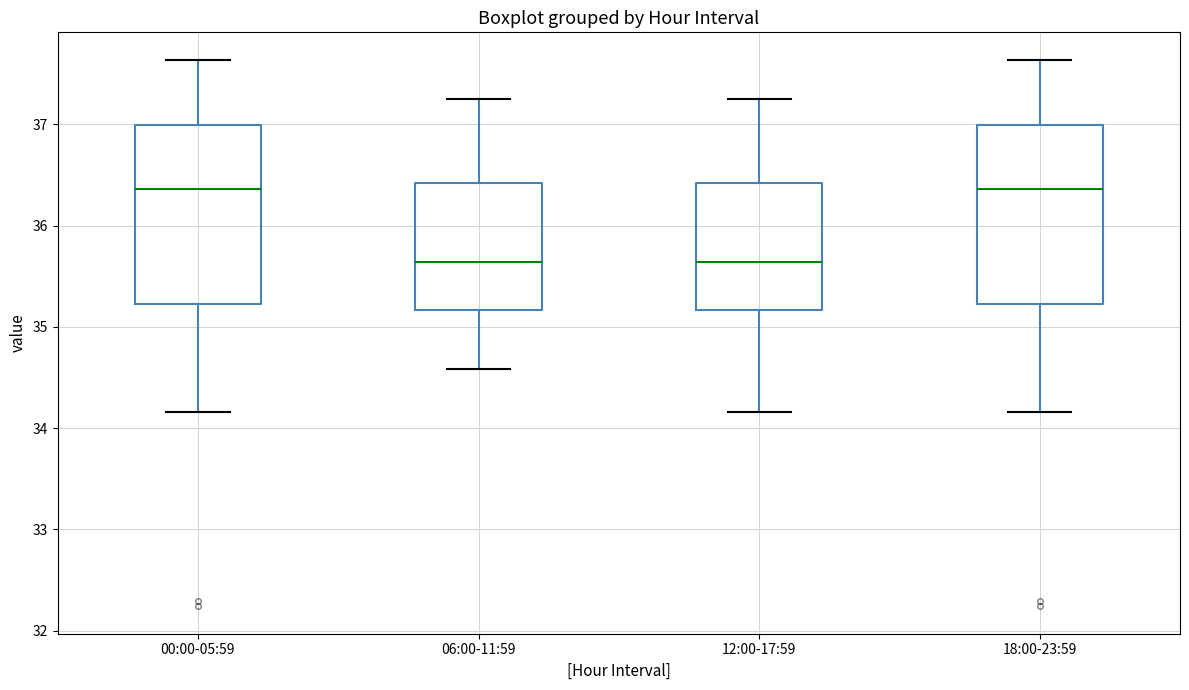

Where does the lower whisker of the box for 18:00-23:59 end on the y-axis? The values are not printed on the chart, so give them approximately, as read against the axis.

34.2